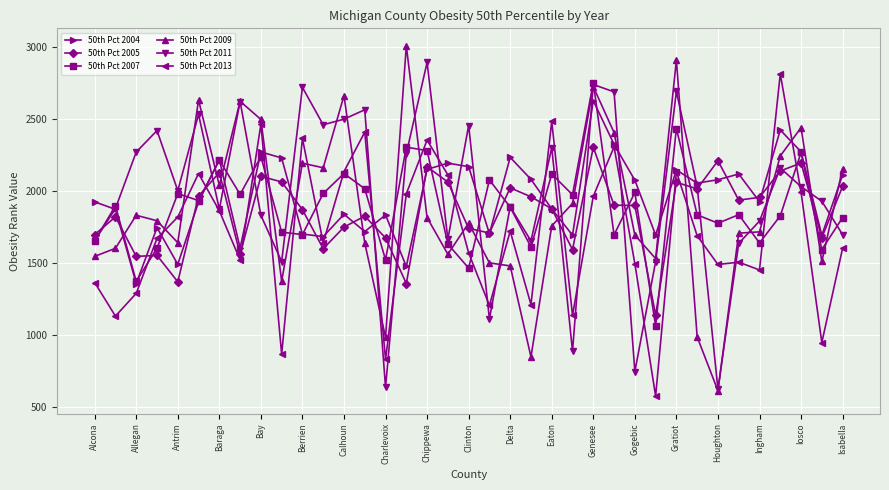

True or false: 50th Pct 2007 has more than 2 interior local peaks.

True